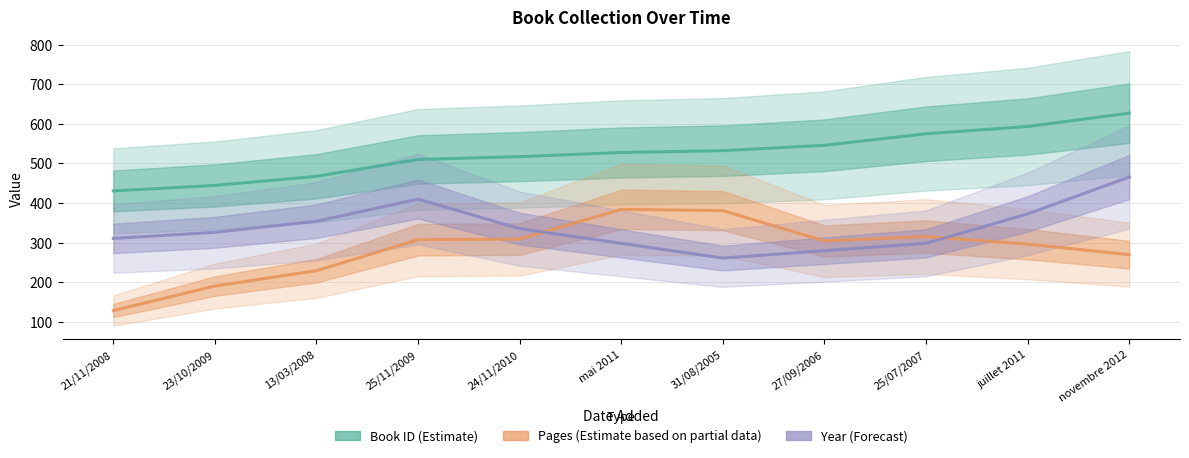

Which series has the widest spread of values?

Pages (Estimate based on partial data)